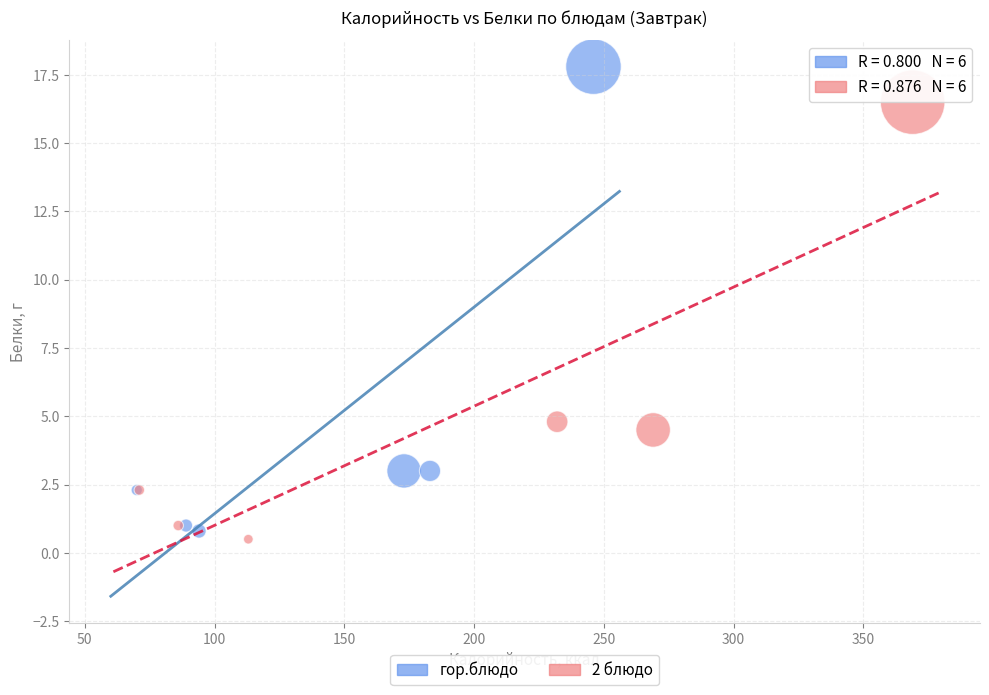

Which series reaches the minimum Y coordinate?

2 блюдо